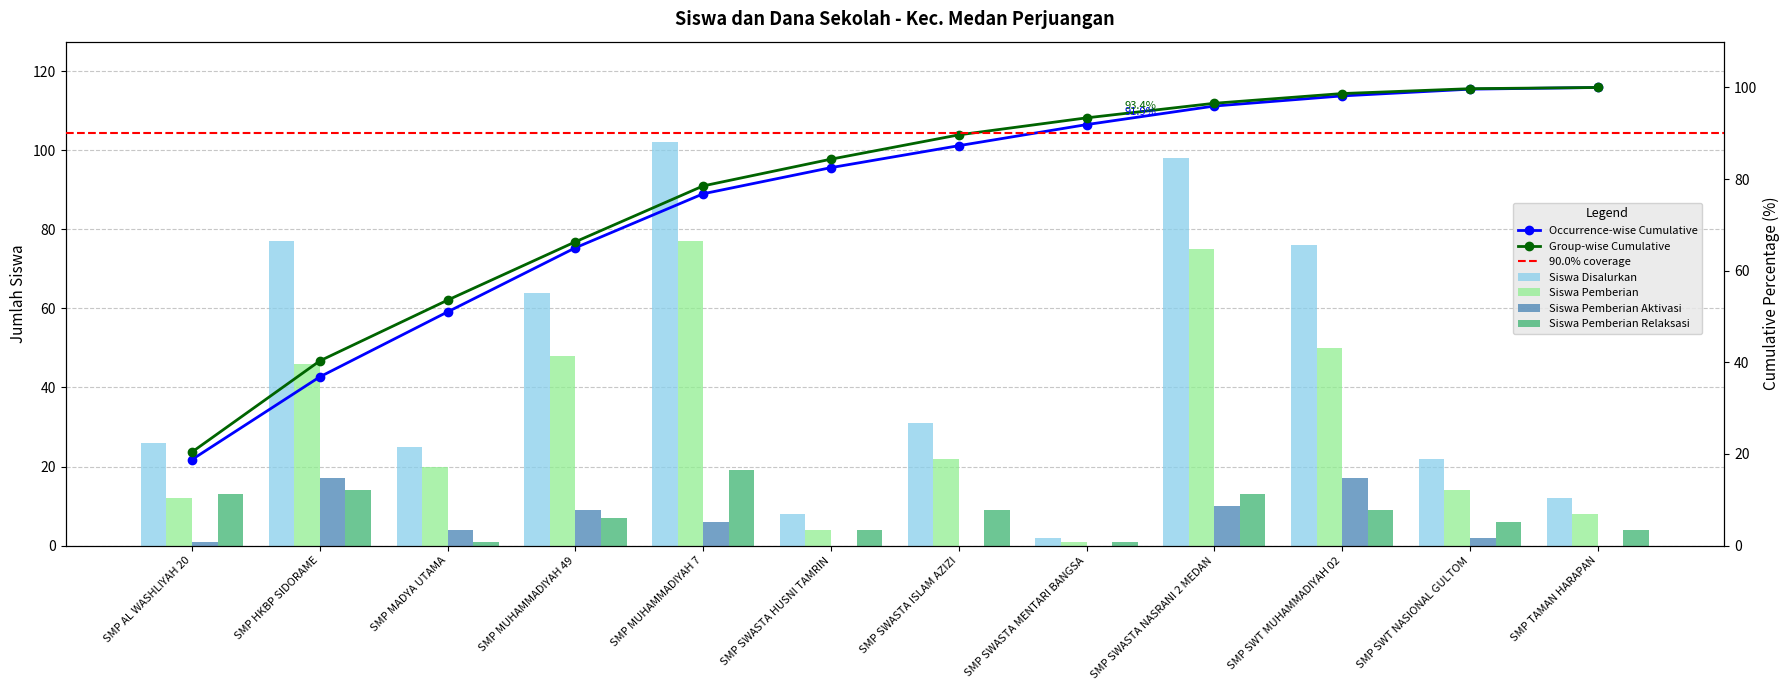

What position from the right is SMP SWASTA MENTARI BANGSA?

5